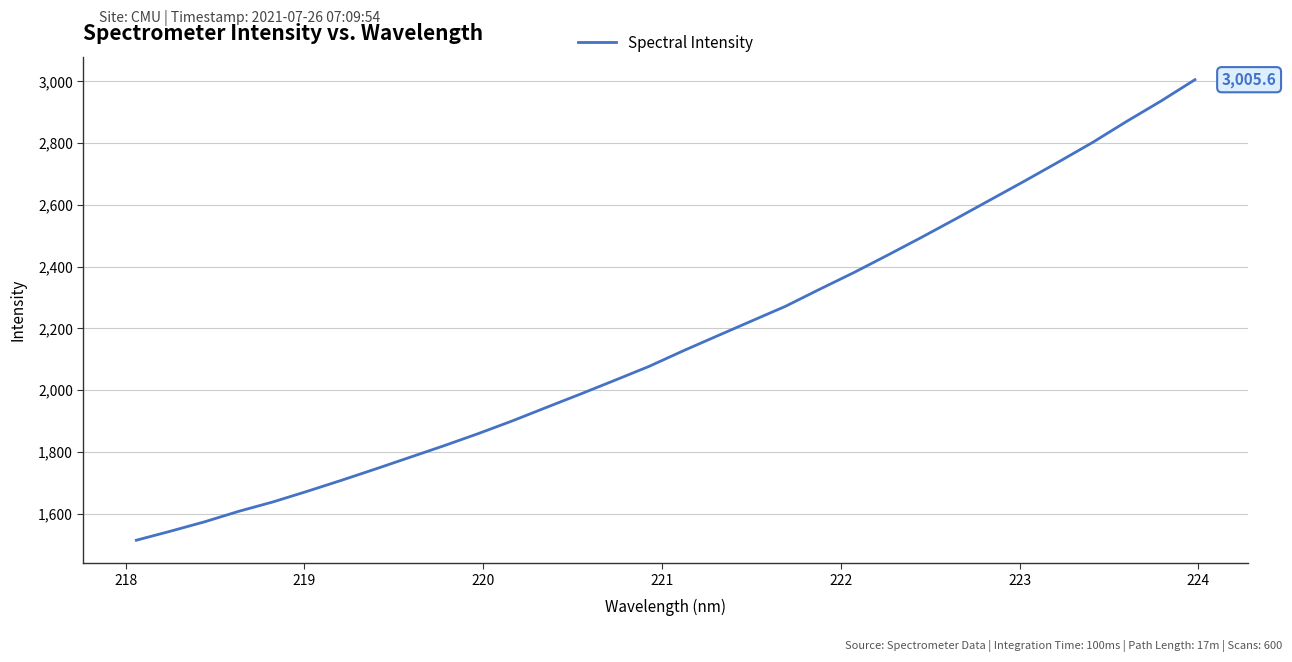

What is the difference between the maximum and minimum values?

1491.6